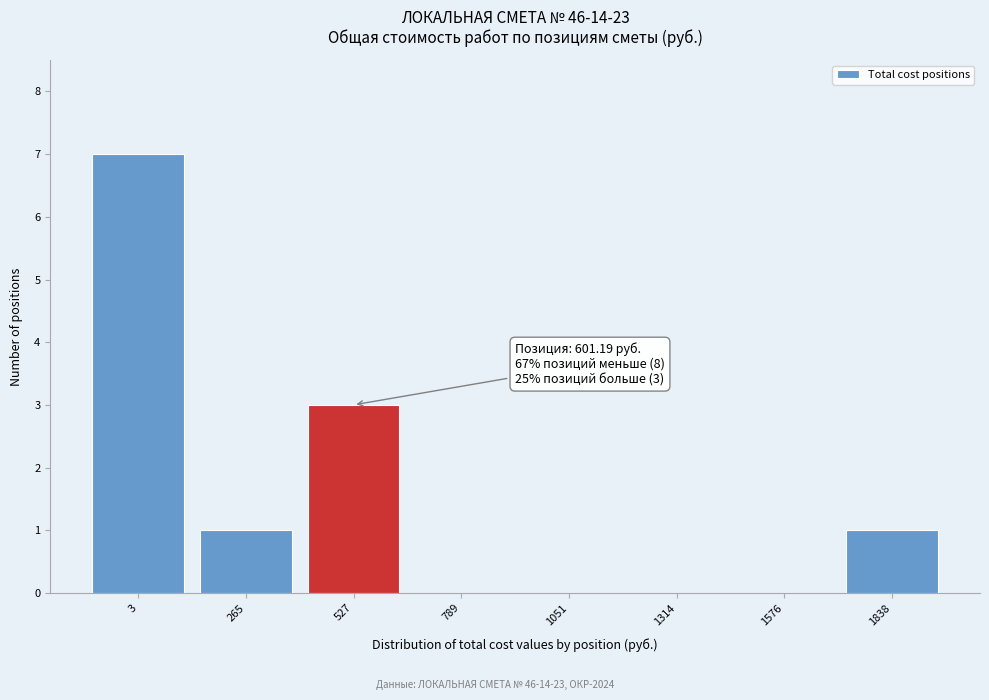

Reading left to right, list all the values displayed in this chart.

3=7	265=1	527=3	789=0	1051=0	1314=0	1576=0	1838=1